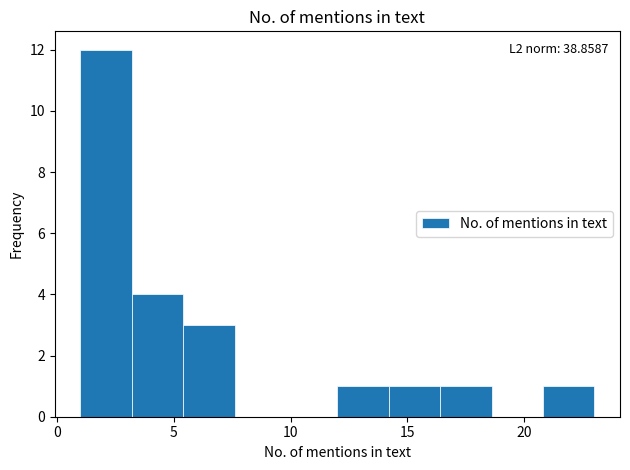

Which range on the x-axis has the tallest bar?

1.0 to 3.2